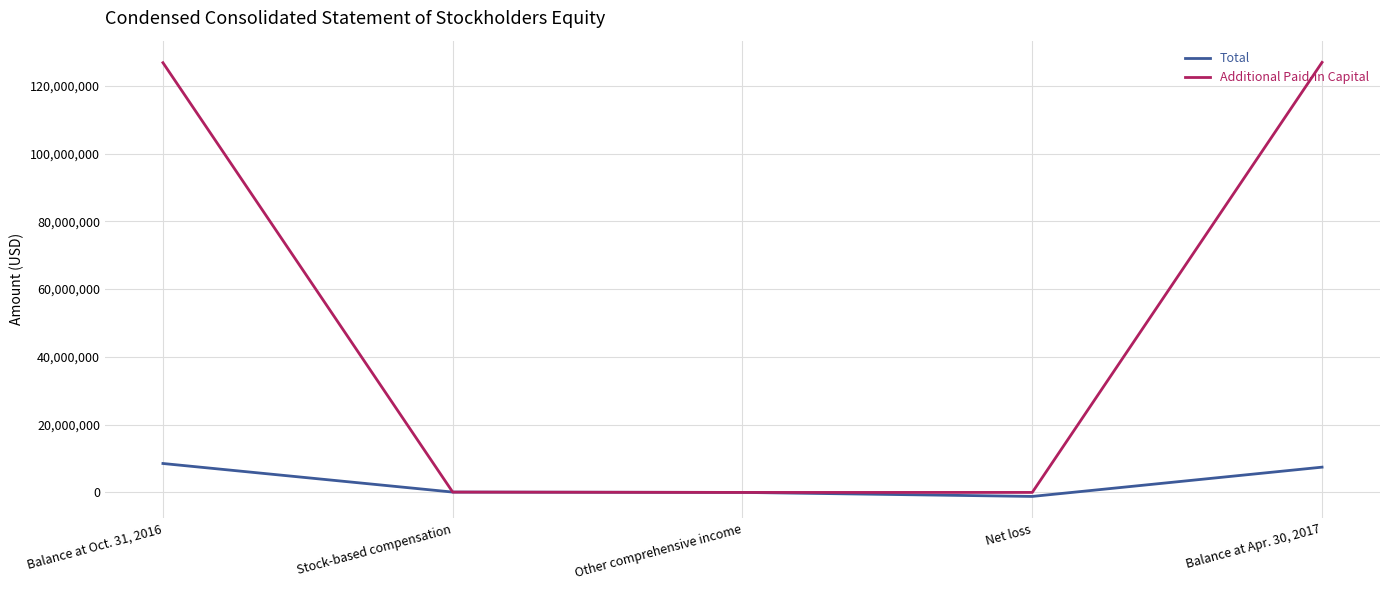

Which series ends up on top after the final intersection of Total and Additional Paid-in Capital?

Additional Paid-in Capital